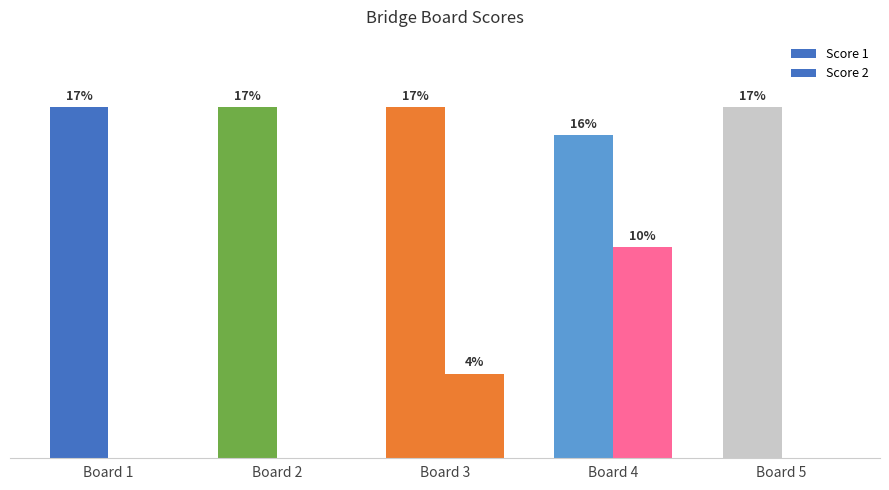

Does the chart contain stacked bars?

No